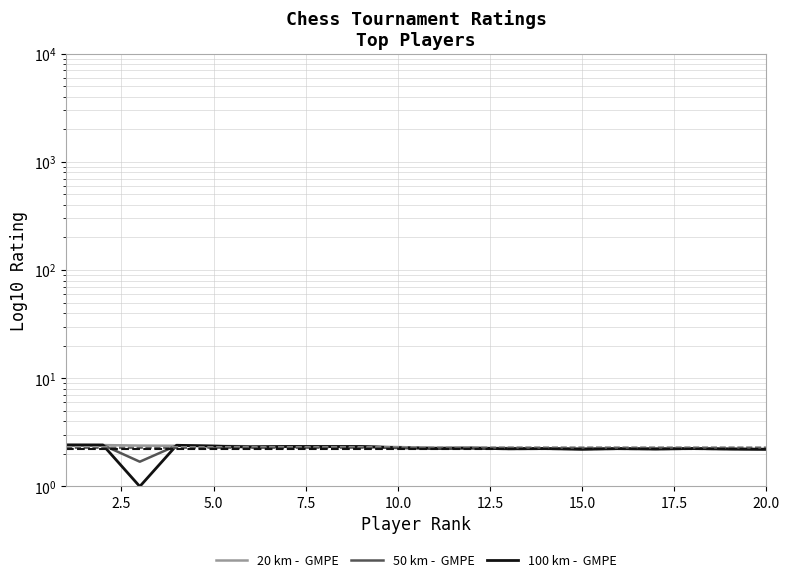

Which has a higher value, 17.5 or 19?

17.5